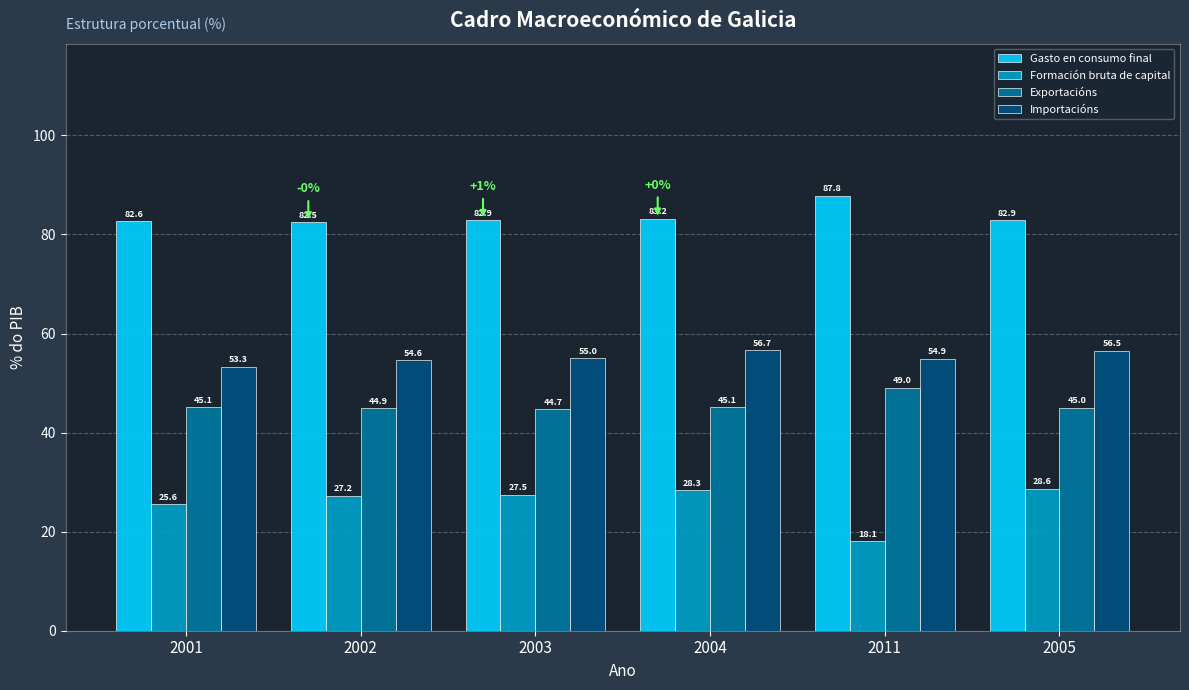

How many bars are there in each group?

4